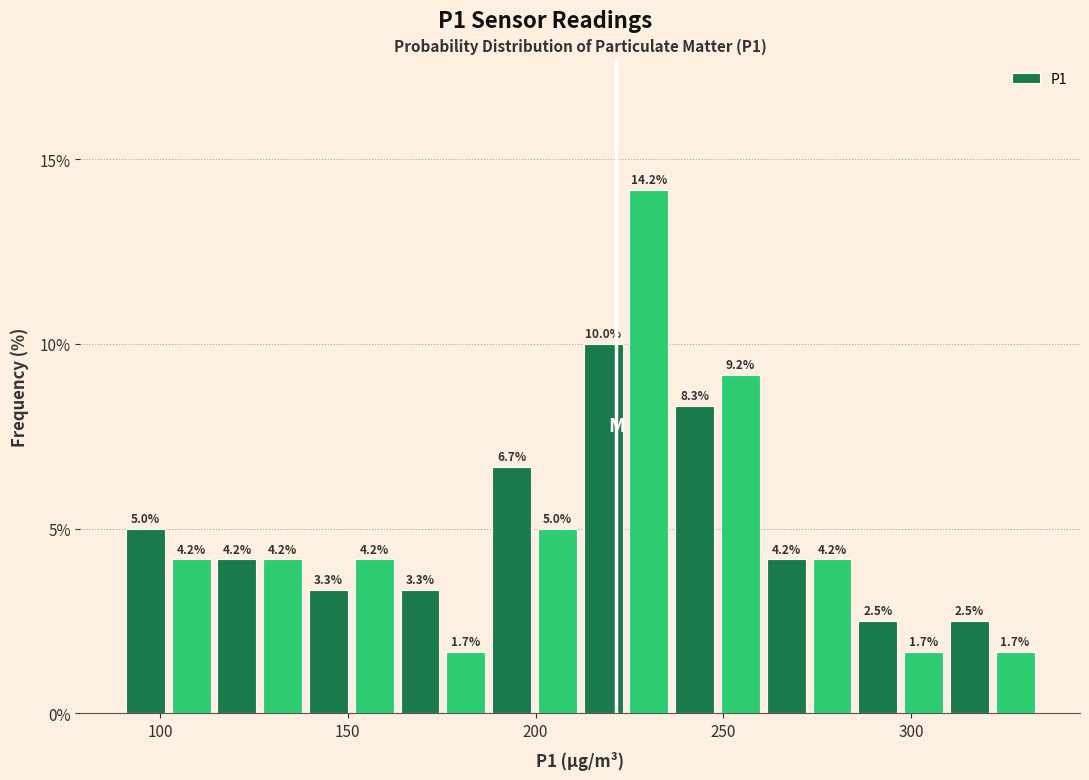

Read against the x-axis, roughly where is the centre of the tallest bar?

230